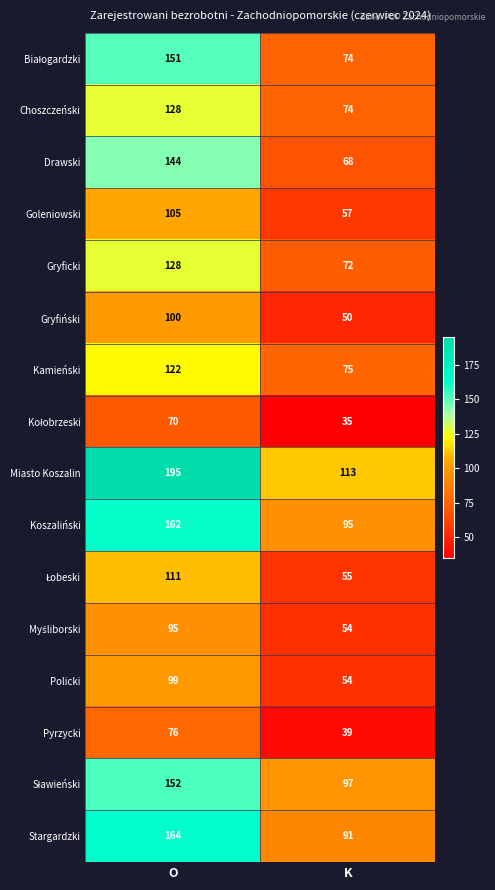

What is the difference between the Kamieński values at K and O?

47